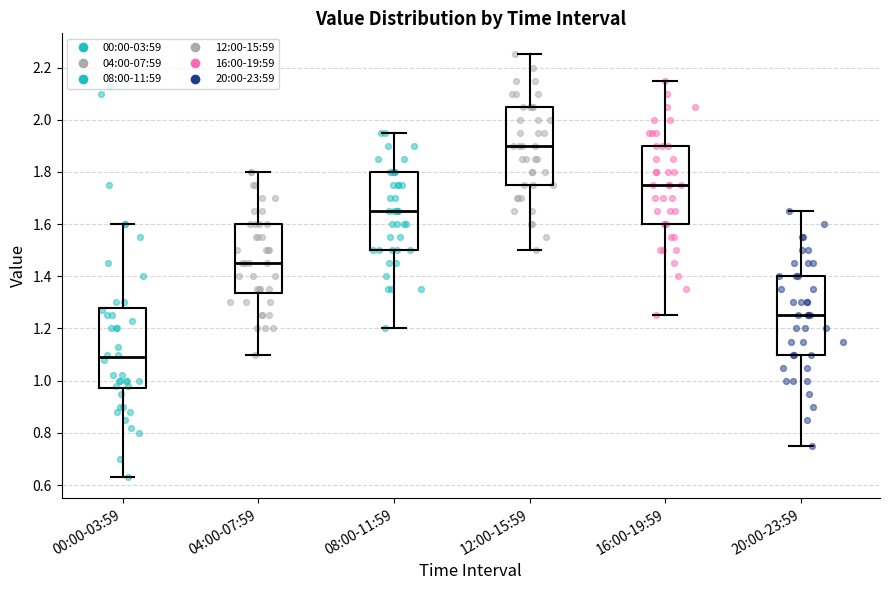

Where is the upper edge of the box for 20:00-23:59 on the y-axis? The values are not printed on the chart, so give them approximately, as read against the axis.

1.40